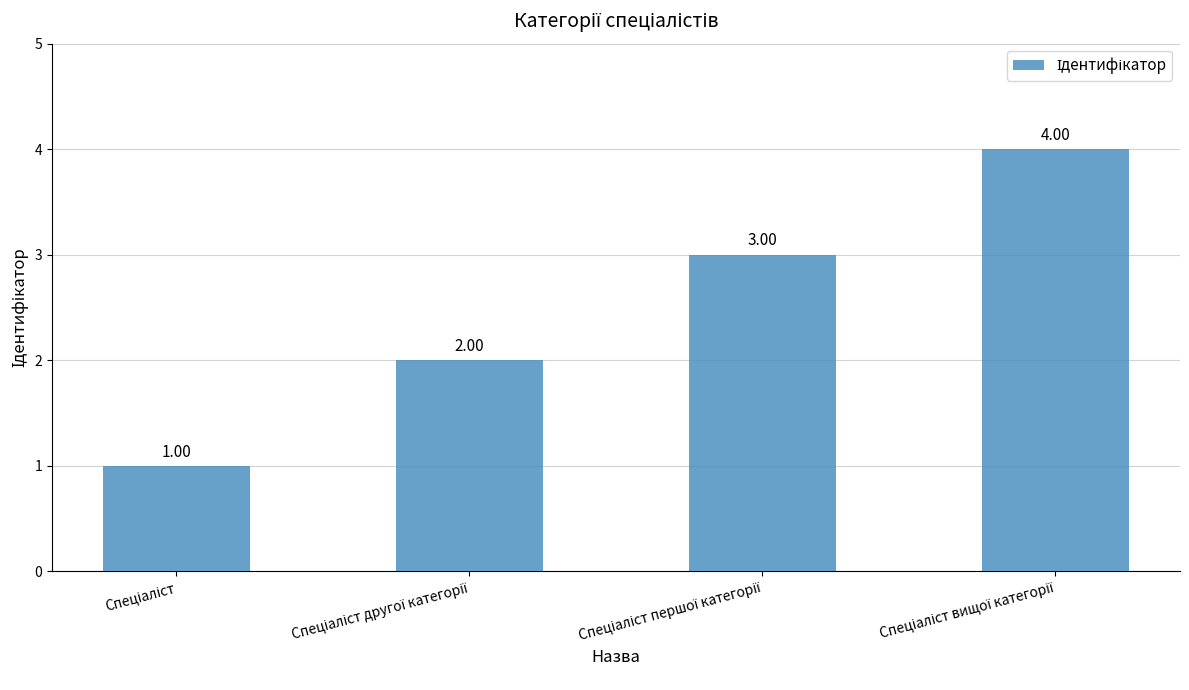

Count the values in the range 2 to 4.

3